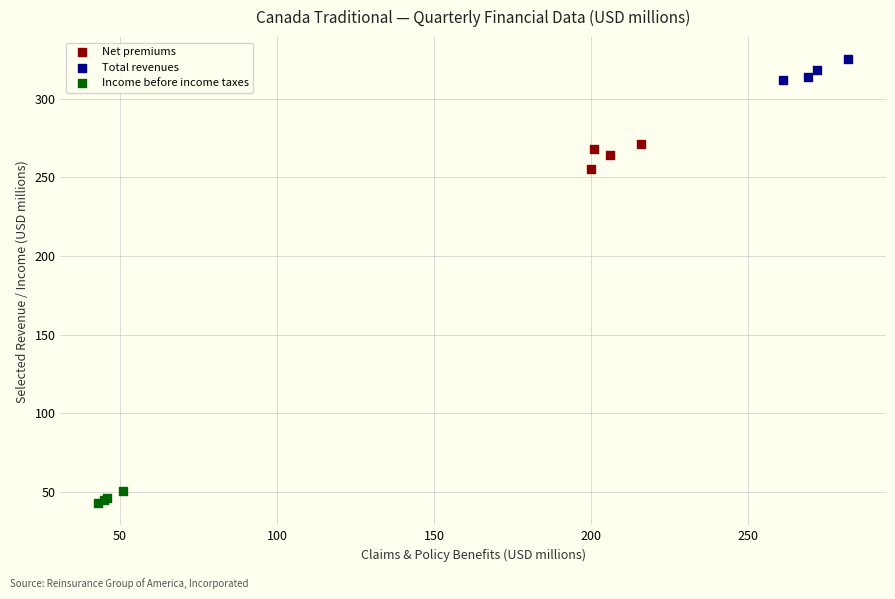

What are all the series names shown in the legend?

Net premiums, Total revenues, Income before income taxes